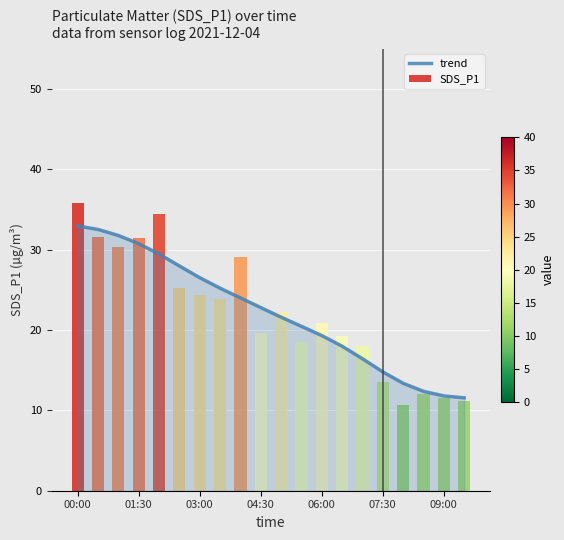

True or false: trend has a value of 16.9 at 00:00.

False